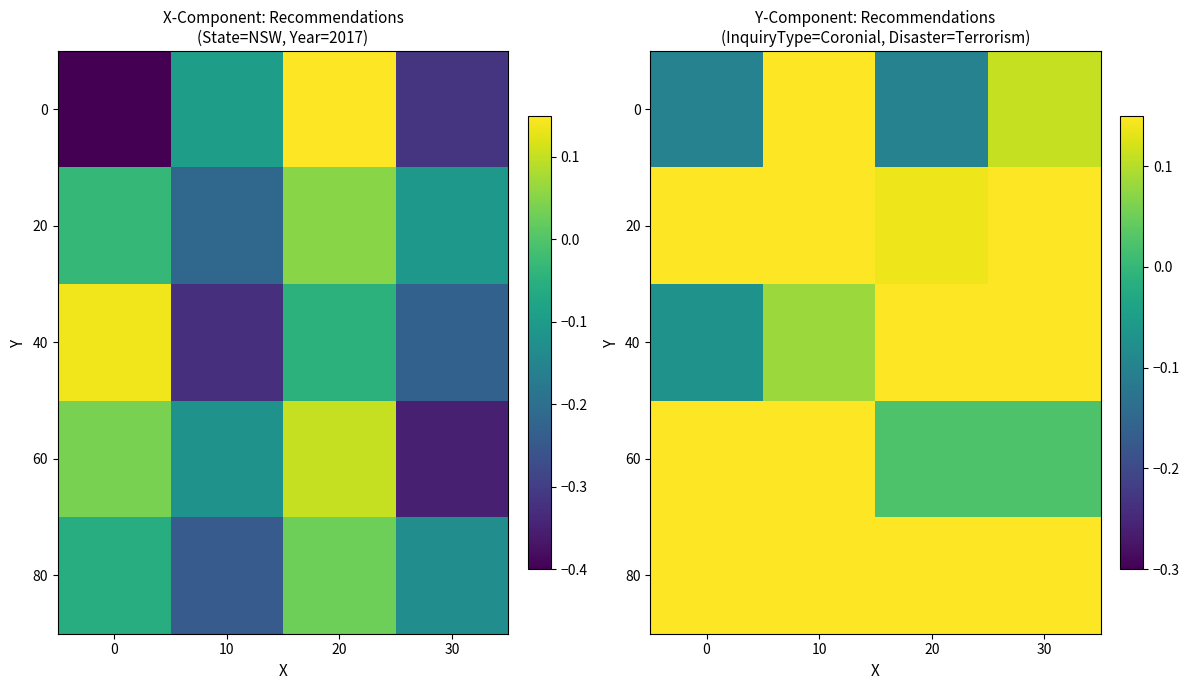

At which category is the sum across all series the highest?

10